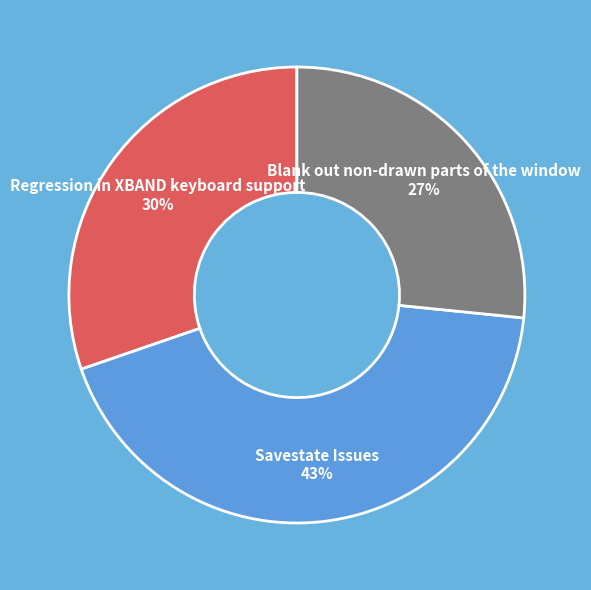

Which category has the smallest portion of the pie?

Blank out non-drawn parts of the window